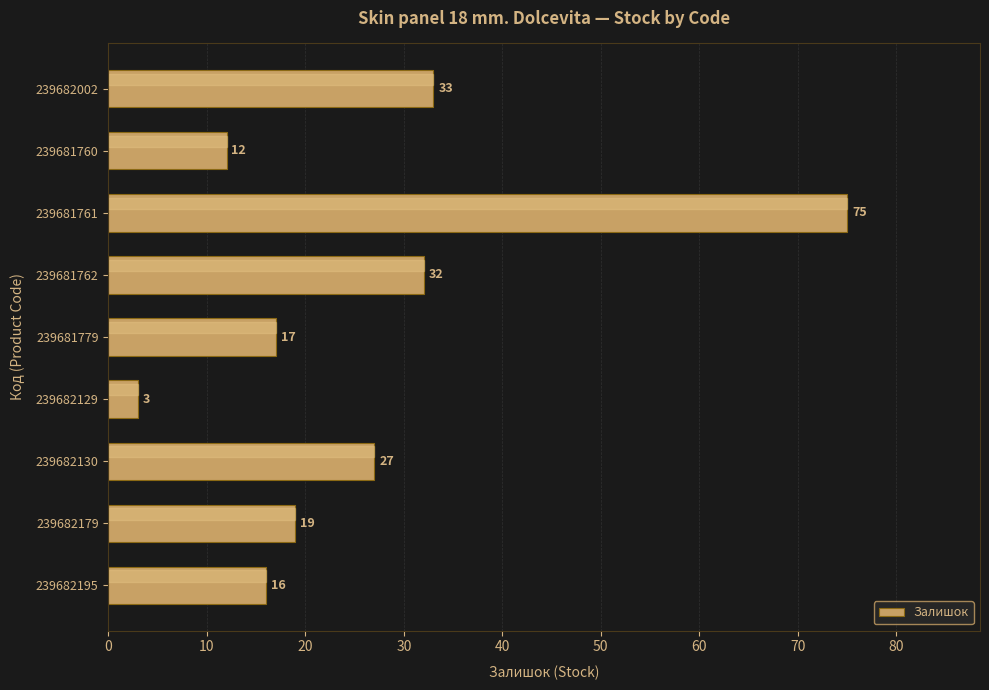

At which label is the value closest to 39?

239682002